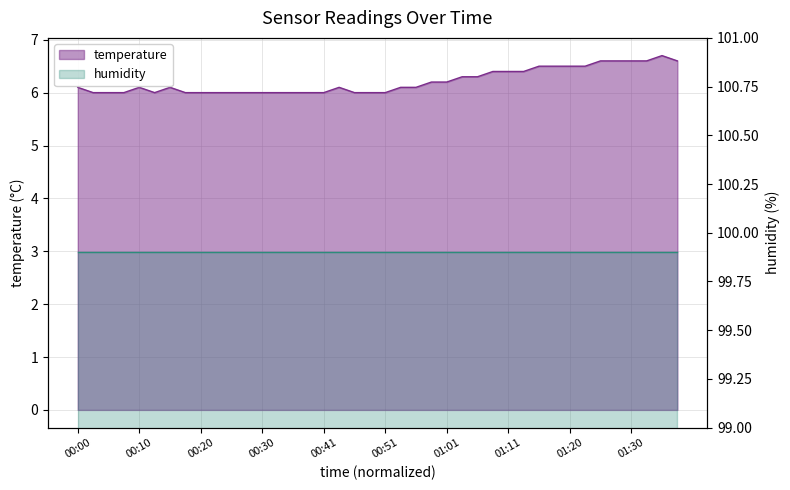

How many interior local peaks (higher than both neighbors) does the data have?

4